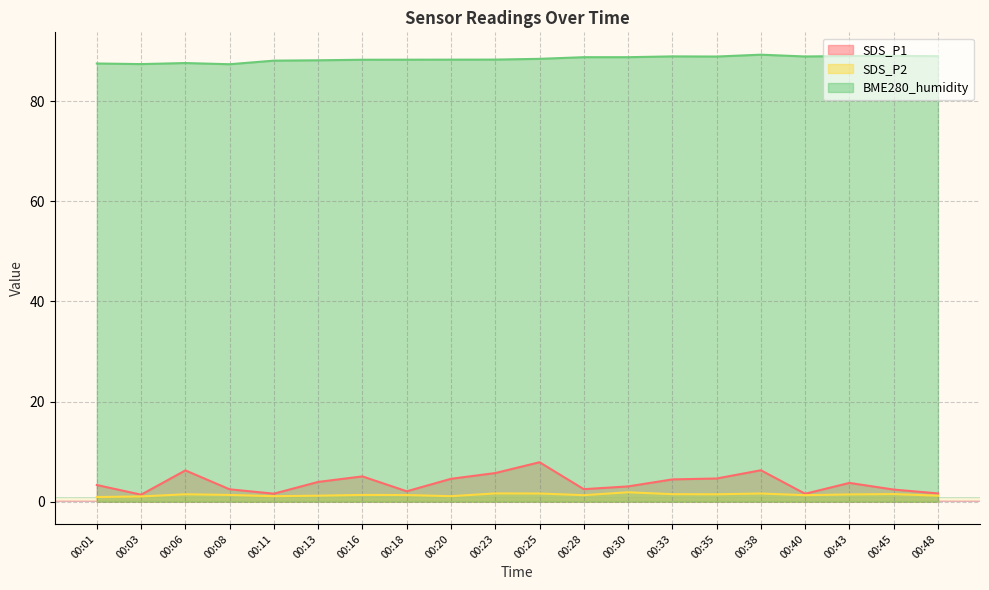

Read the SDS_P2 value at 00:06.

1.5